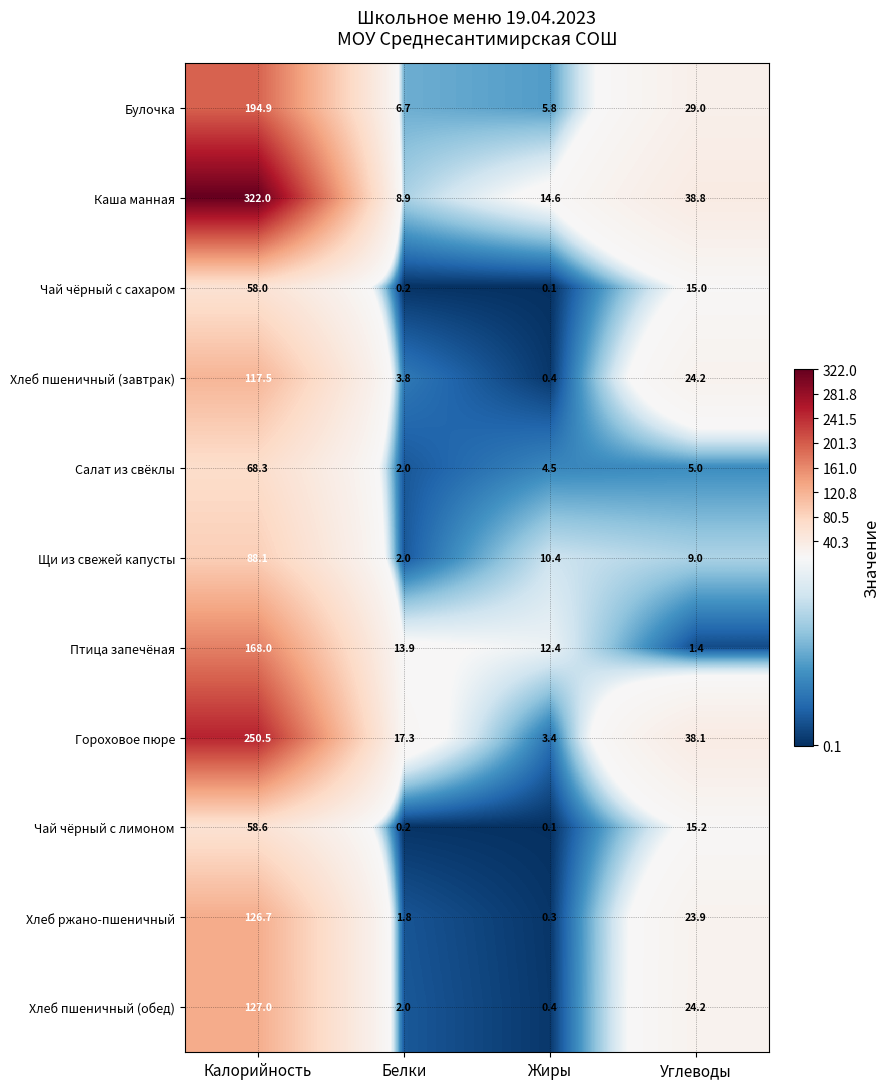

What is the sum of the Хлеб ржано-пшеничный values at Белки and Жиры?

2.1